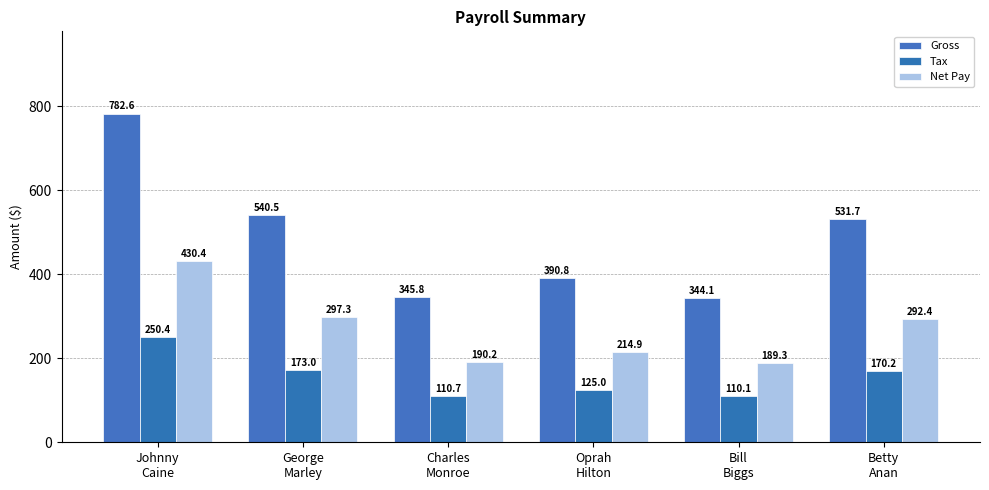

Reading left to right, transcribe all the data shown in this chart.

Gross: 782.6	540.5	345.8	390.8	344.1	531.7
Tax: 250.4	173.0	110.7	125.0	110.1	170.2
Net Pay: 430.4	297.3	190.2	214.9	189.3	292.4